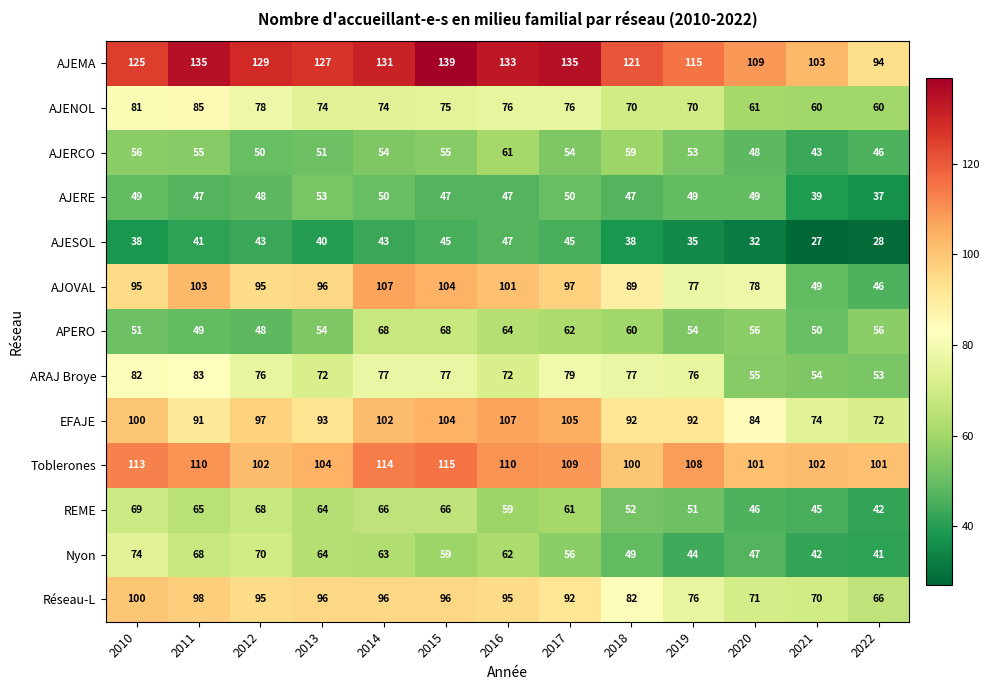

What is the difference between the second highest and second lowest values in the AJESOL series?

17